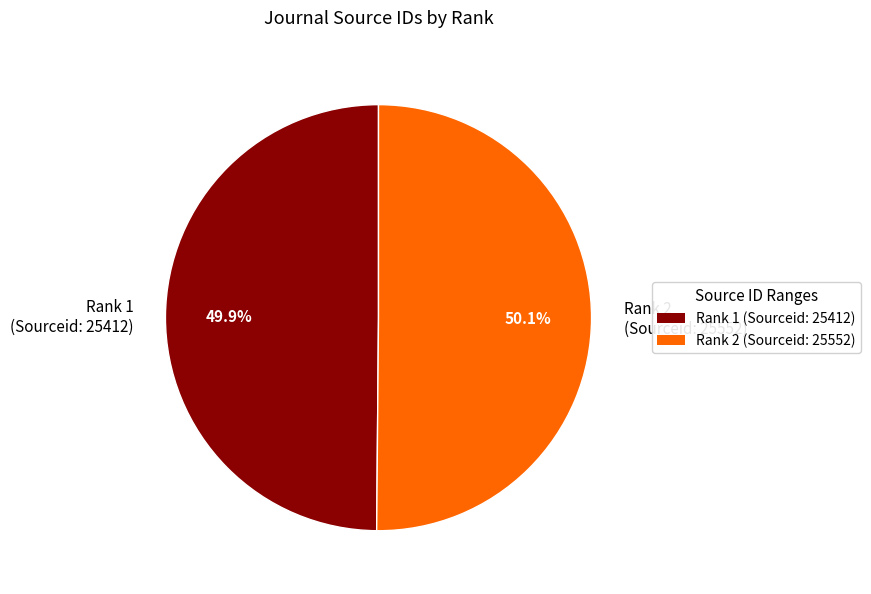

Combined, do Rank 1 (Sourceid: 25412) and Rank 2 (Sourceid: 25552) account for over 50%?

Yes